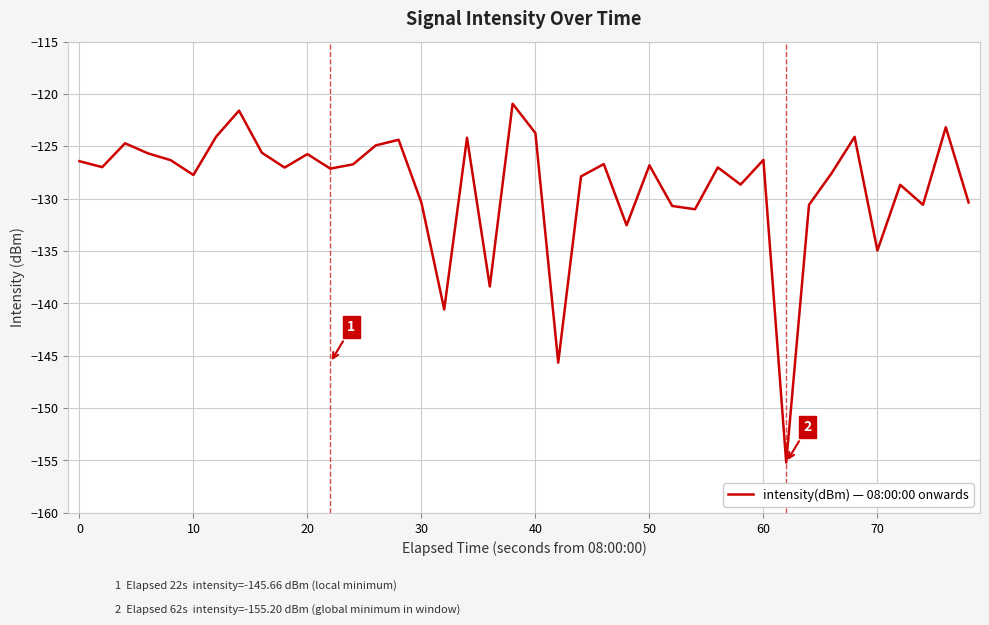

What is the difference between the maximum and minimum values?

34.3